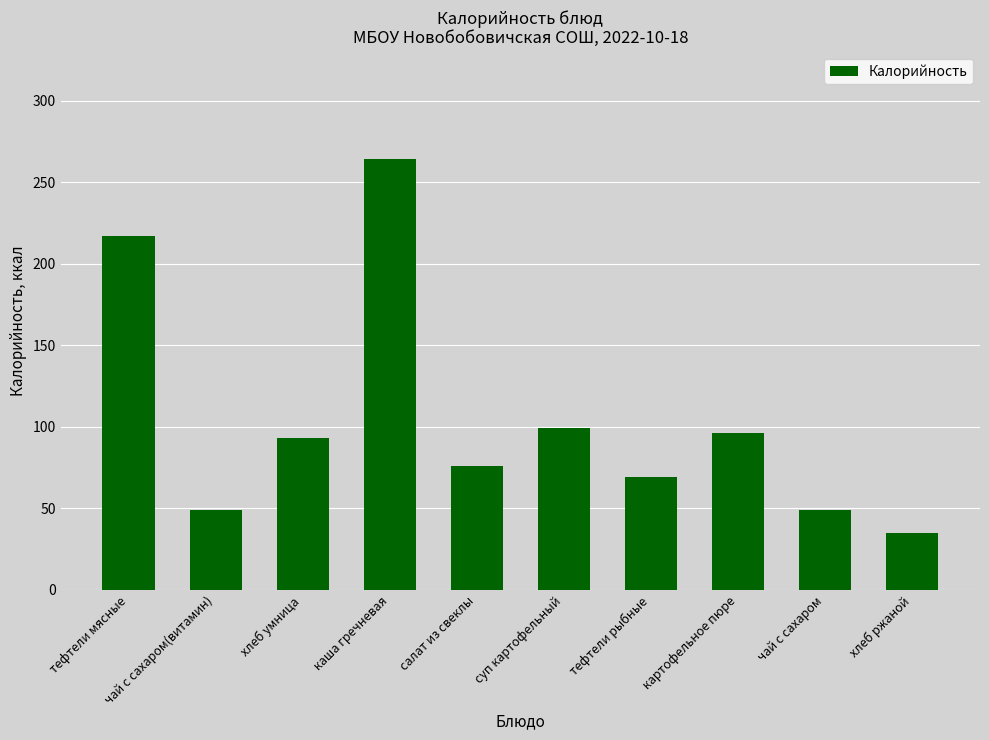

What is the difference between the second highest and second lowest values?

168